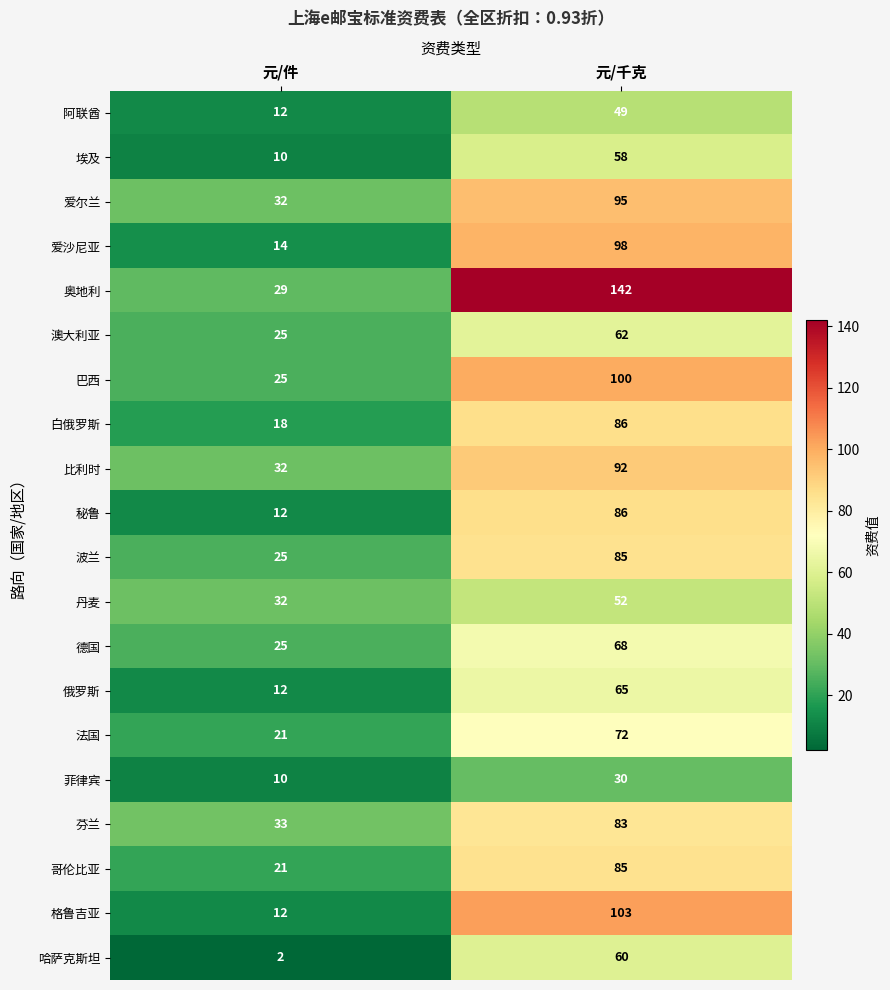

Rank the categories by 奥地利 value from highest to lowest.

元/千克, 元/件